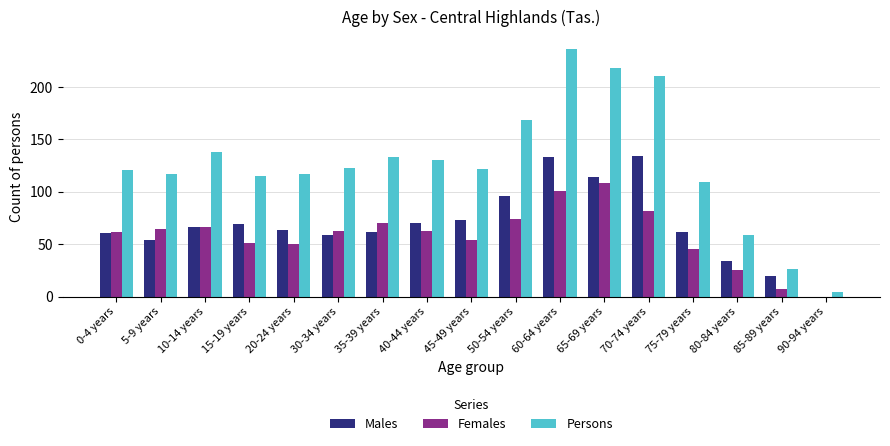

Is it true that Females equals 12 at 80-84 years?

False